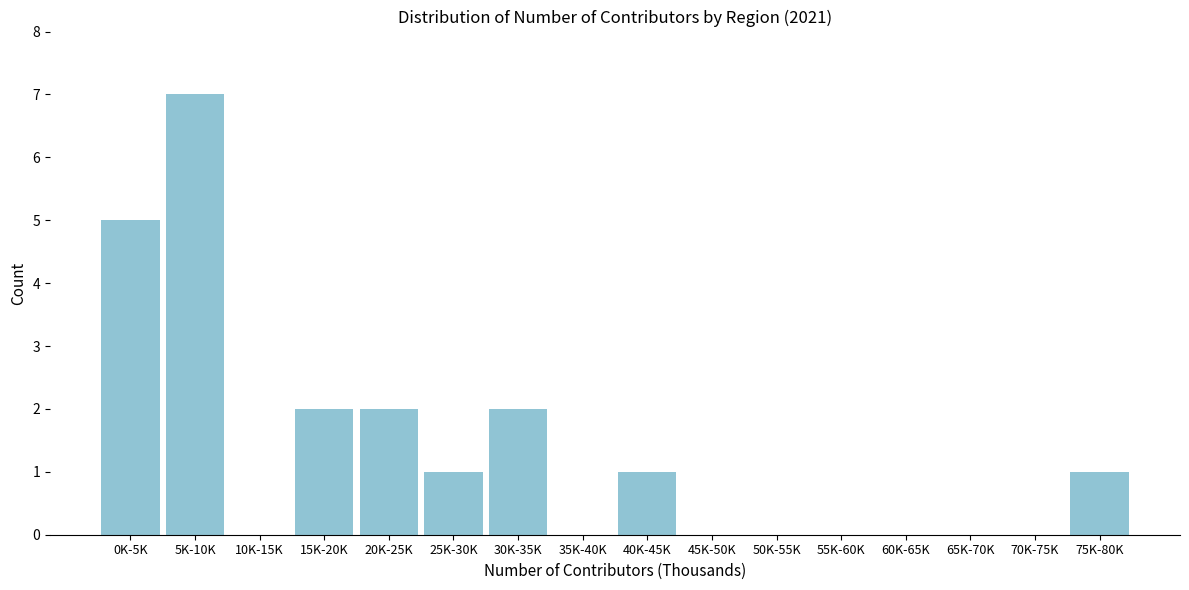

Reading left to right, list all the values displayed in this chart.

0K-5K=5	5K-10K=7	10K-15K=0	15K-20K=2	20K-25K=2	25K-30K=1	30K-35K=2	35K-40K=0	40K-45K=1	45K-50K=0	50K-55K=0	55K-60K=0	60K-65K=0	65K-70K=0	70K-75K=0	75K-80K=1